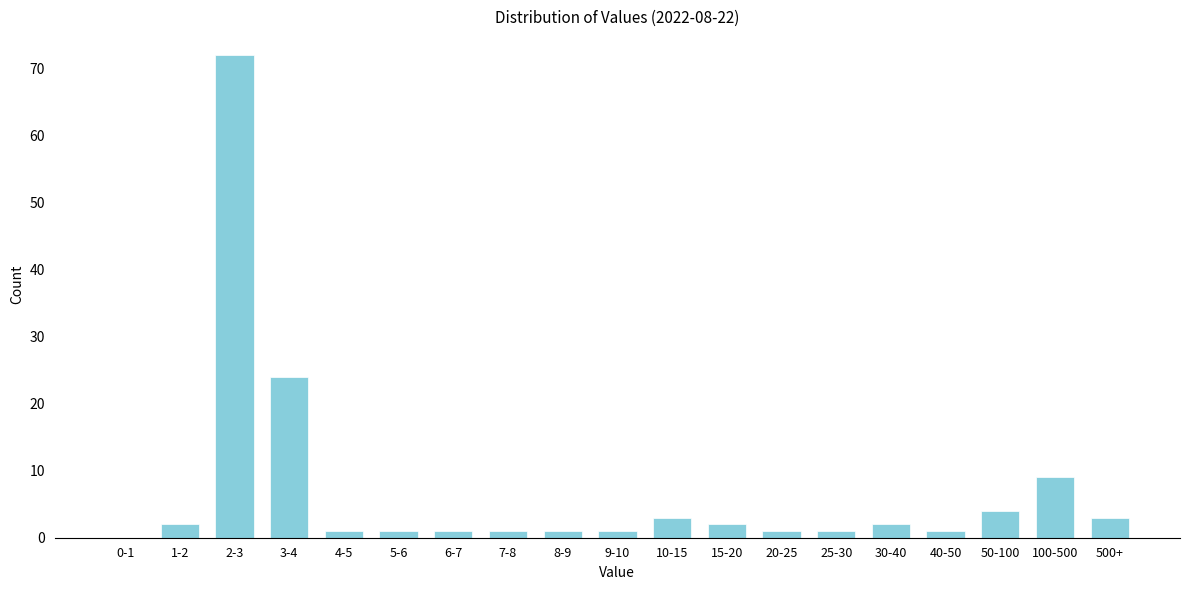

Reading right to left, what are all the values shown in this chart?

500+=3	100-500=9	50-100=4	40-50=1	30-40=2	25-30=1	20-25=1	15-20=2	10-15=3	9-10=1	8-9=1	7-8=1	6-7=1	5-6=1	4-5=1	3-4=24	2-3=72	1-2=2	0-1=0